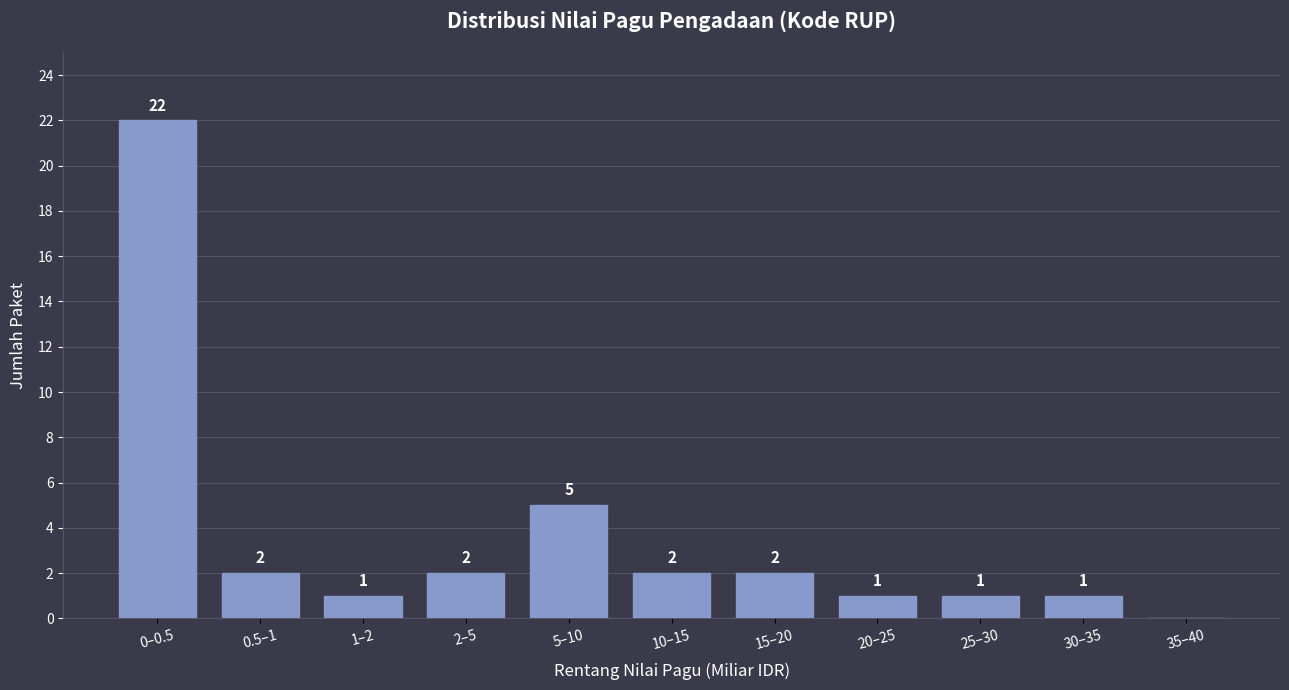

Reading left to right, list all the values displayed in this chart.

0–0.5=22	0.5–1=2	1–2=1	2–5=2	5–10=5	10–15=2	15–20=2	20–25=1	25–30=1	30–35=1	35–40=0